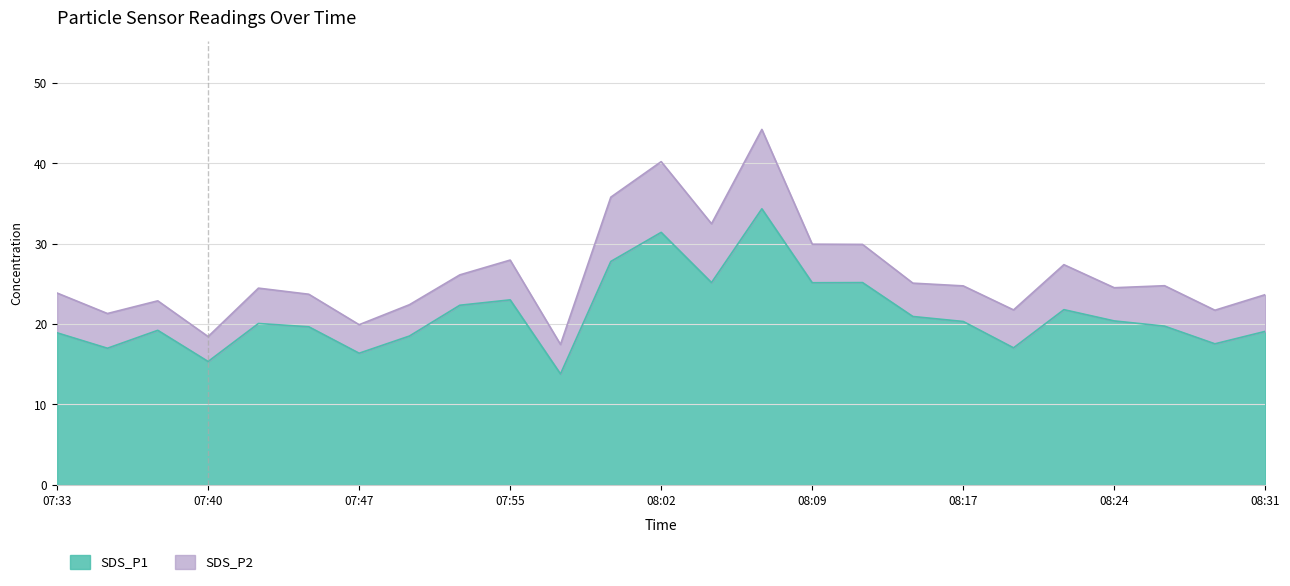

Reading left to right, what are all the values shown in this chart?

18.9	17.0	19.2	15.3	20.1	19.7	16.4	18.5	22.4	23.0	13.8	27.8	31.4	25.2	34.4	25.1	25.2	20.9	20.3	17.1	21.8	20.4	19.8	17.6	19.1